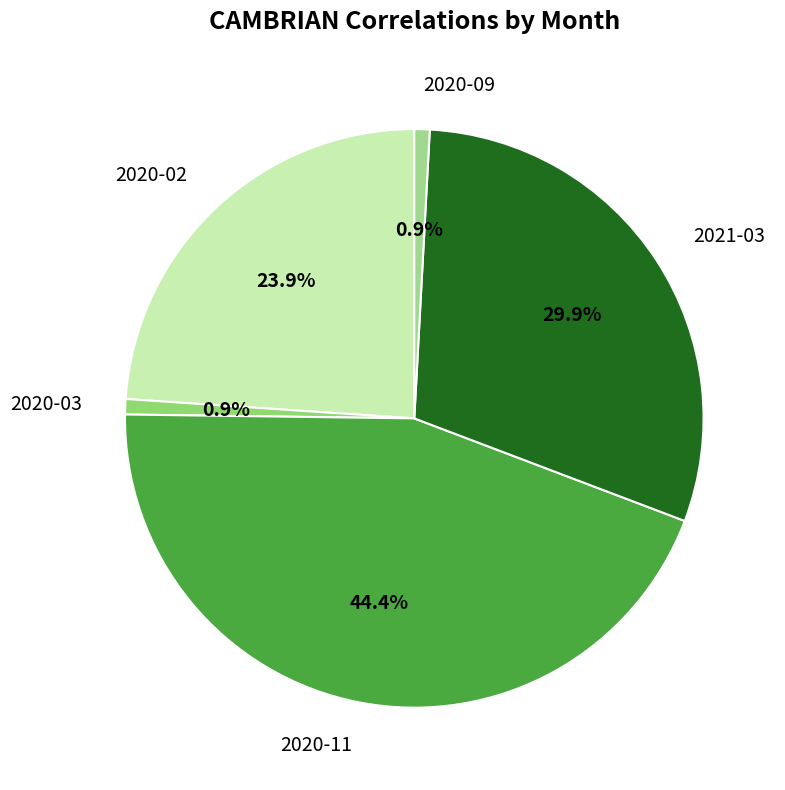

Which category has the biggest portion of the pie?

2020-11